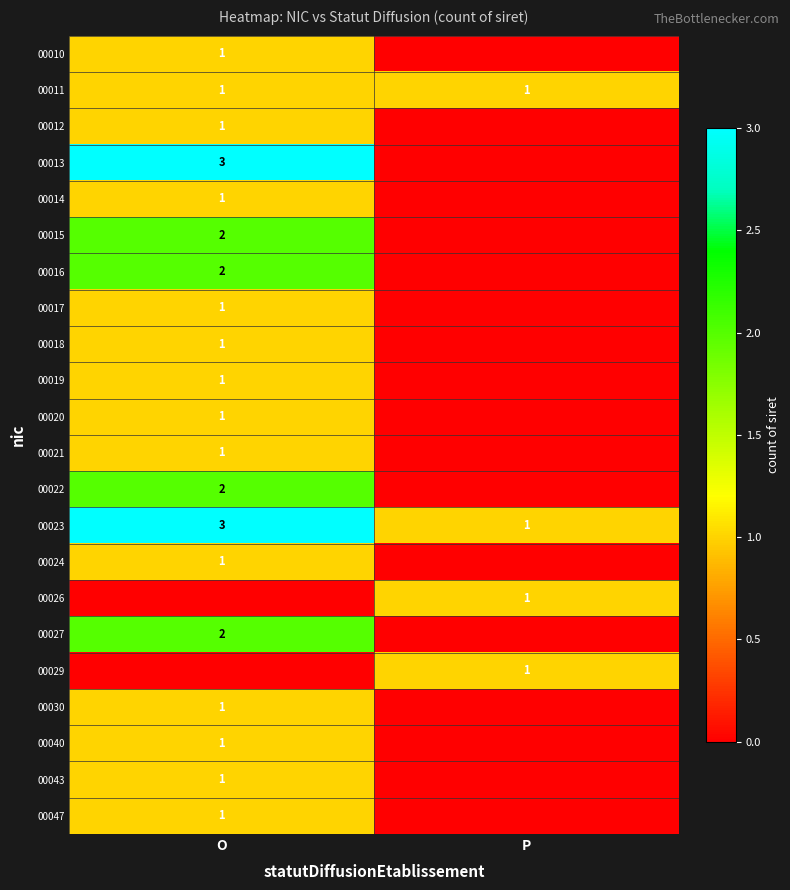

At which category does the chart reach its minimum across all series?

P